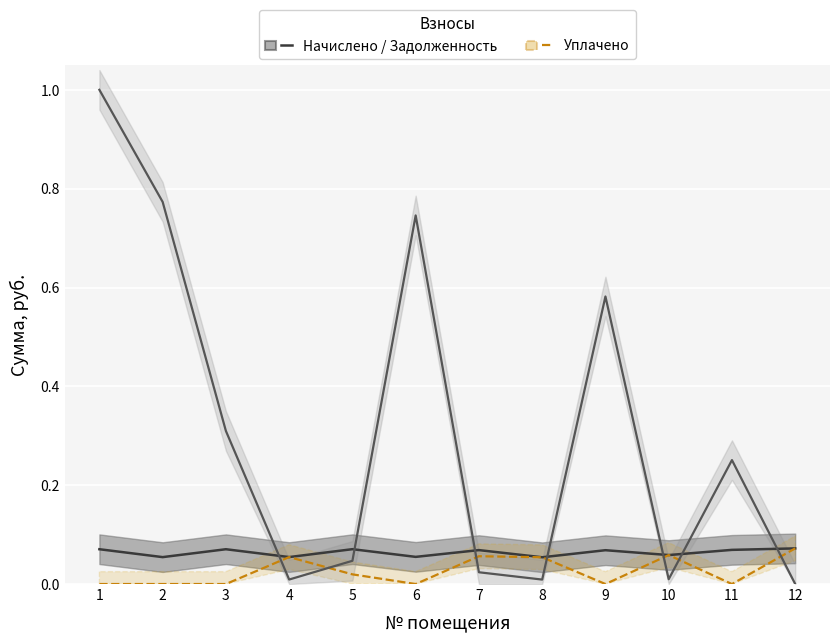

List the series in order of their peak value, lowest first.

Начислено, Уплачено, Задолженность